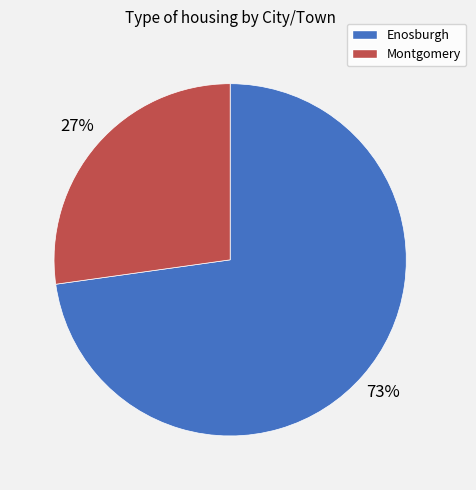

True or false: Enosburgh accounts for 86% of the total.

False